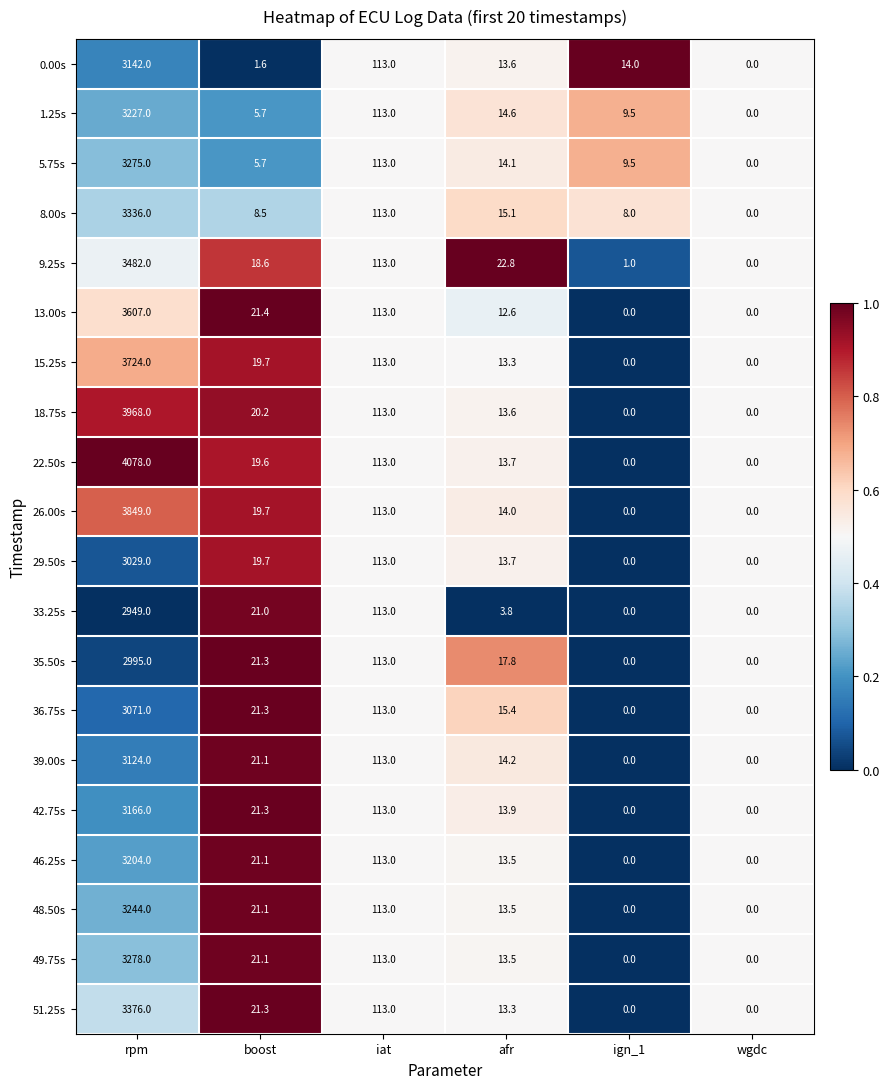

At which label is 18.75s closest to 1984?

iat